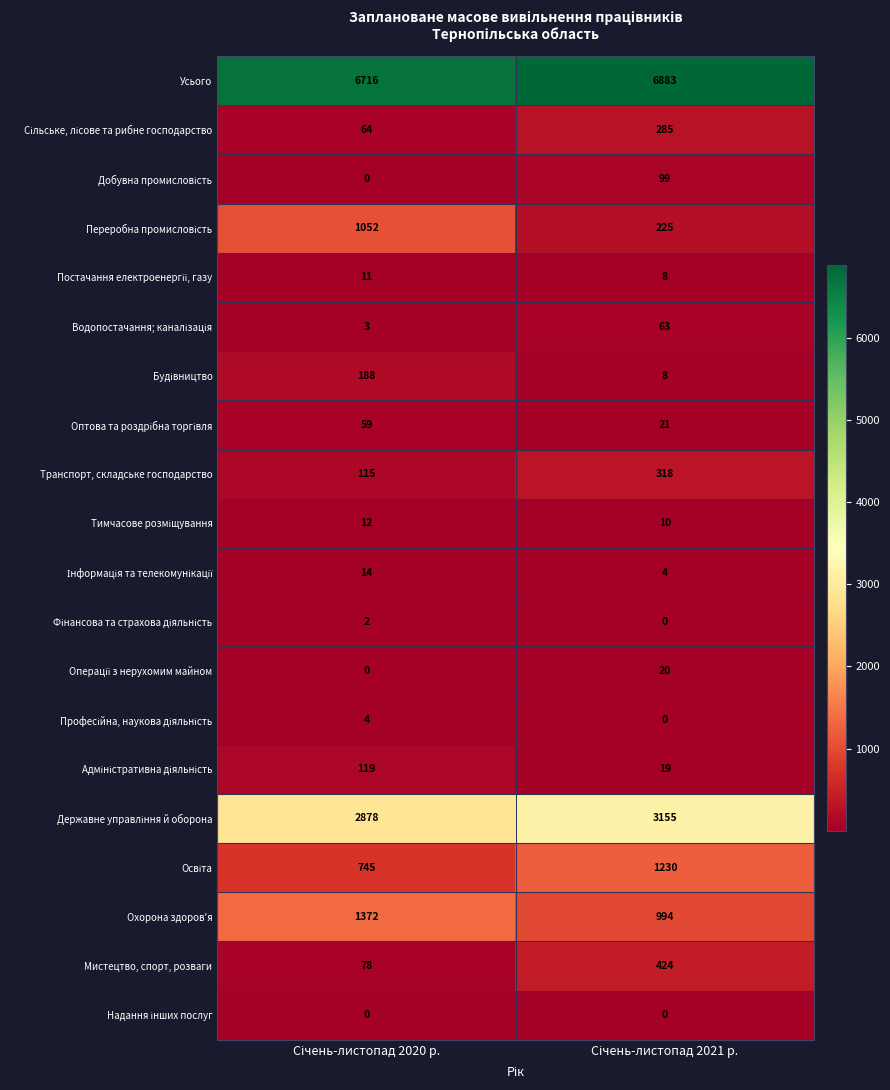

What is the maximum value for Охорона здоров'я?

1372